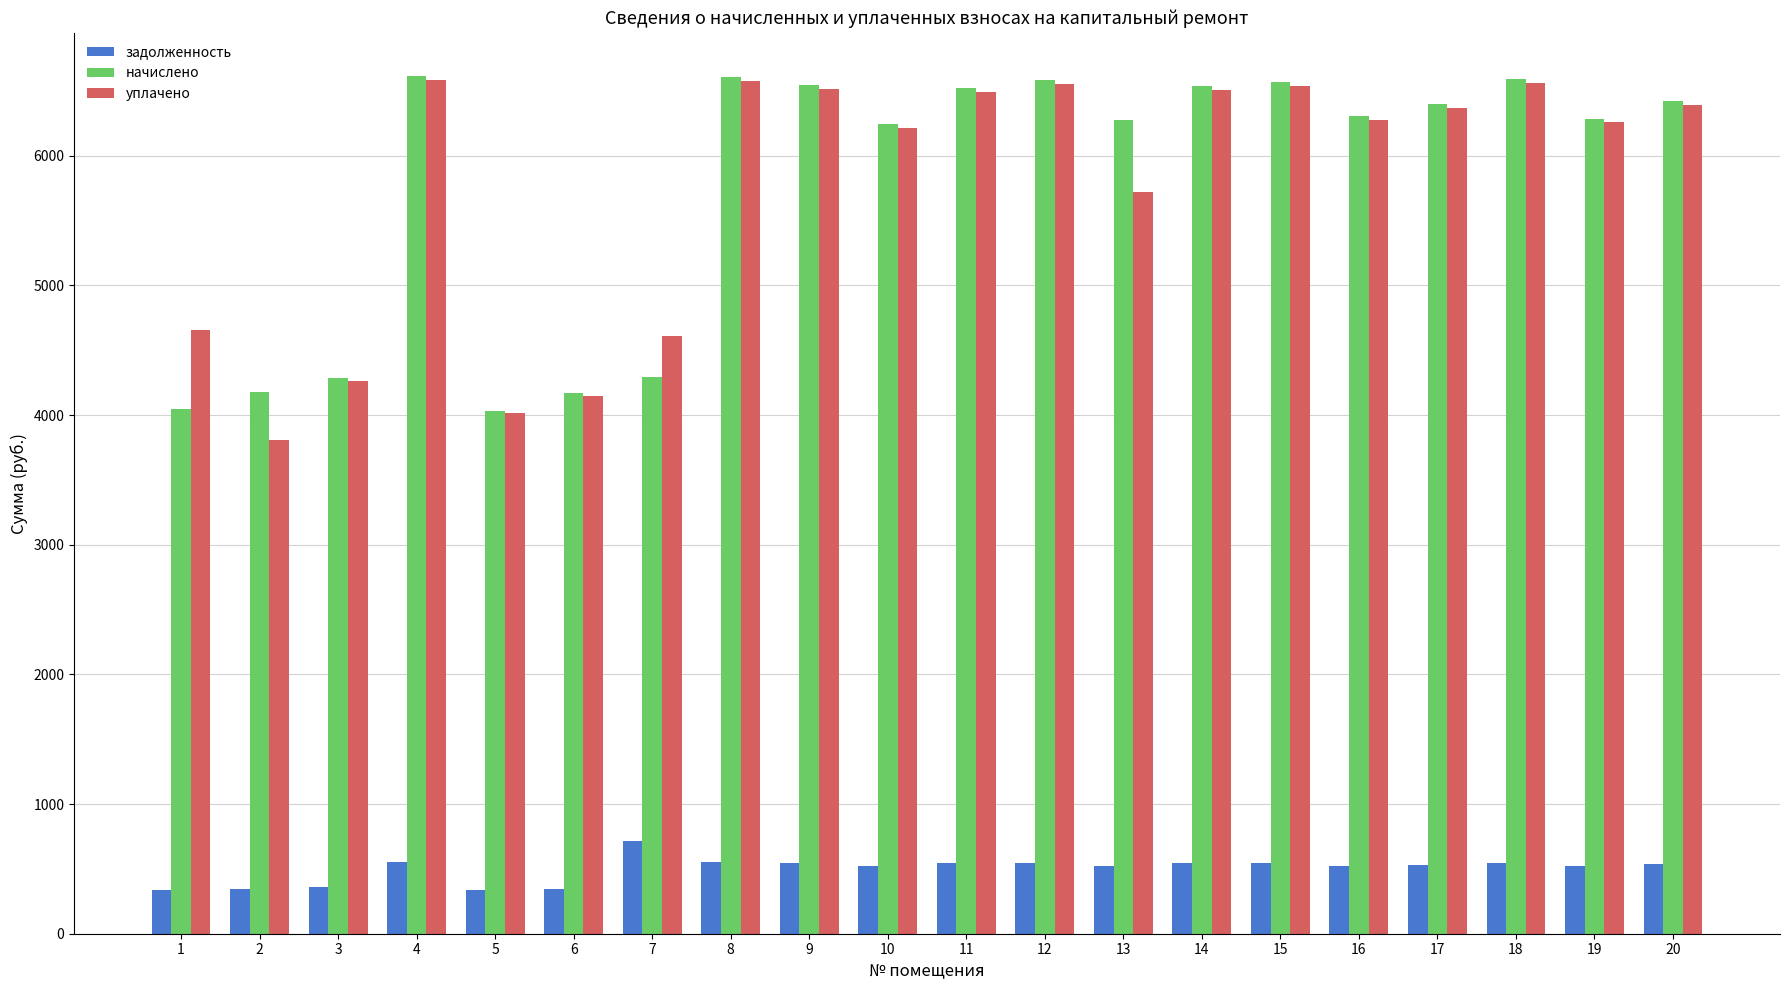

Is the value of уплачено at 1 greater than the value of начислено at 18?

No